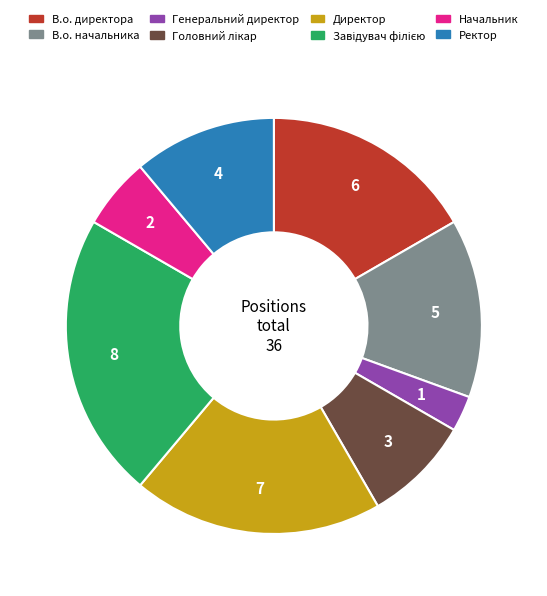

Is it true that Начальник is 1% of the pie?

False